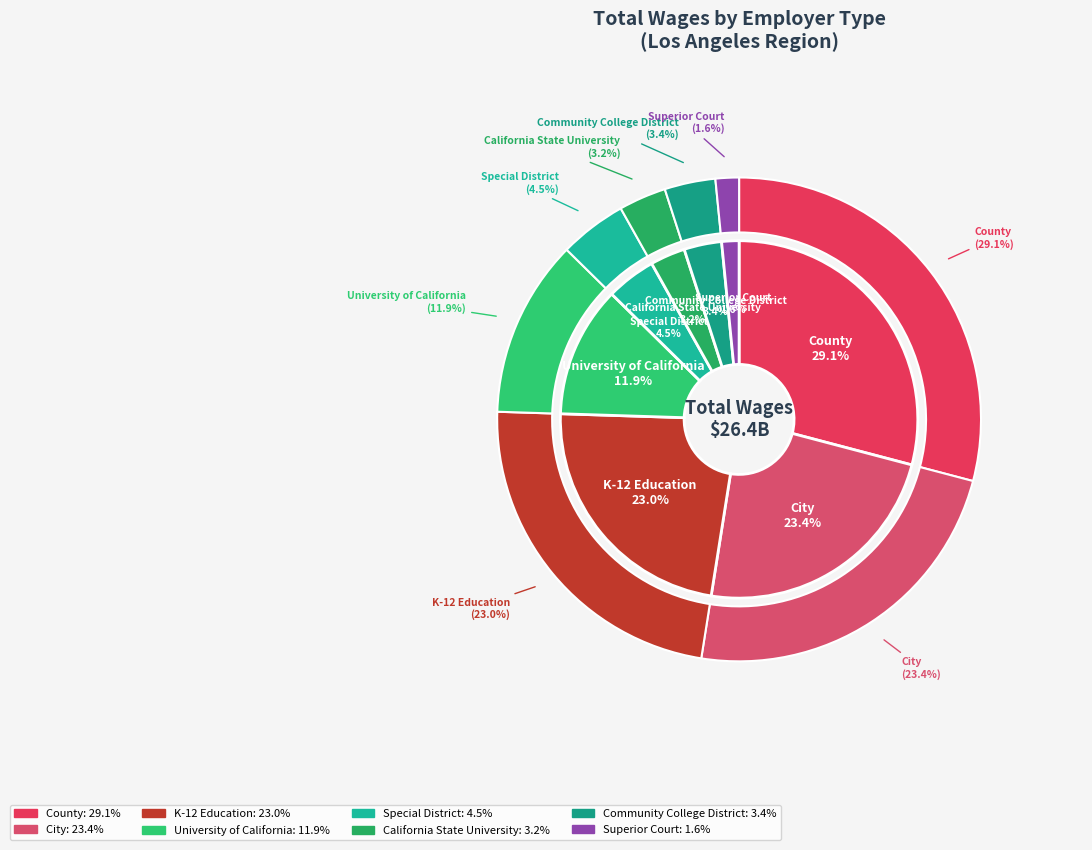

The Special District slice represents 4% of the pie. True or false?

True